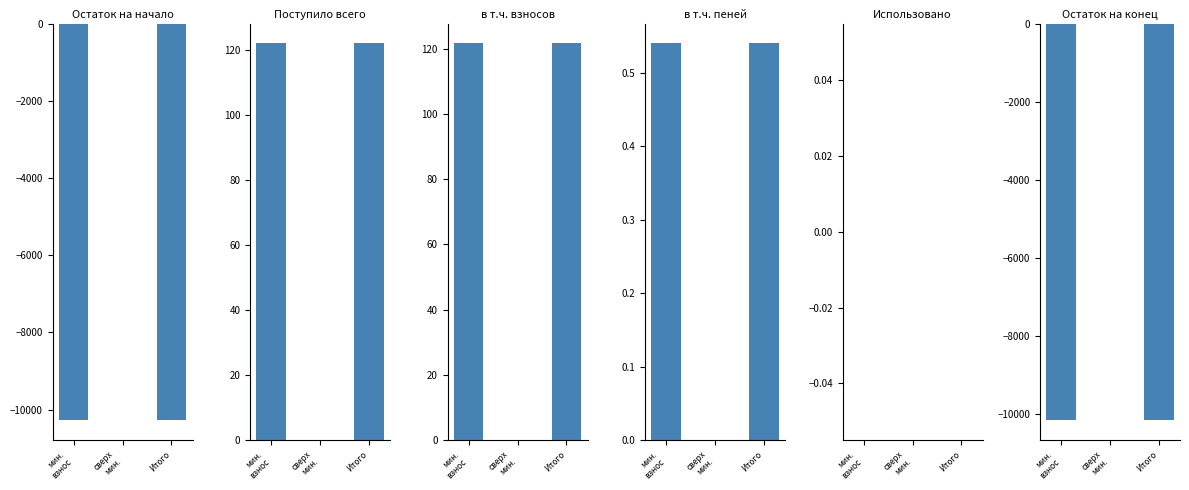

How many bars are there in each group?

6